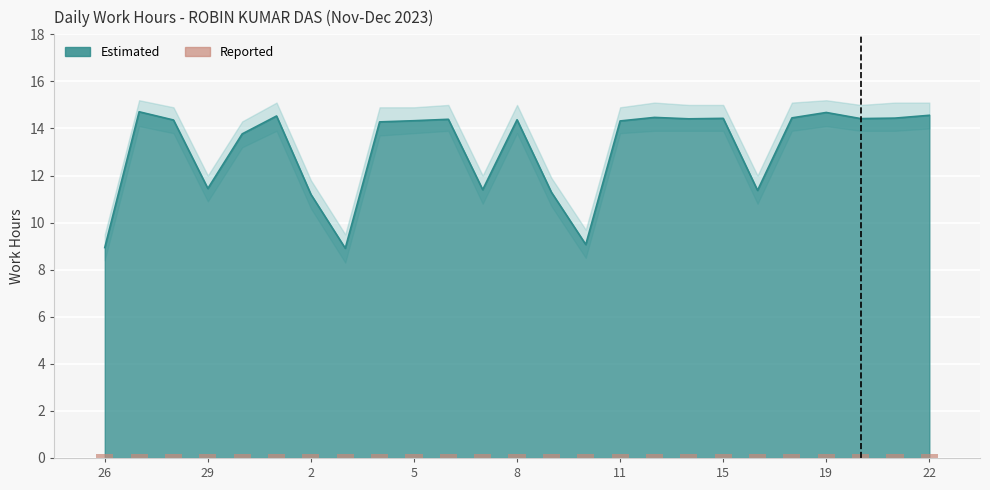

Between 28 and 15, which is larger?

15